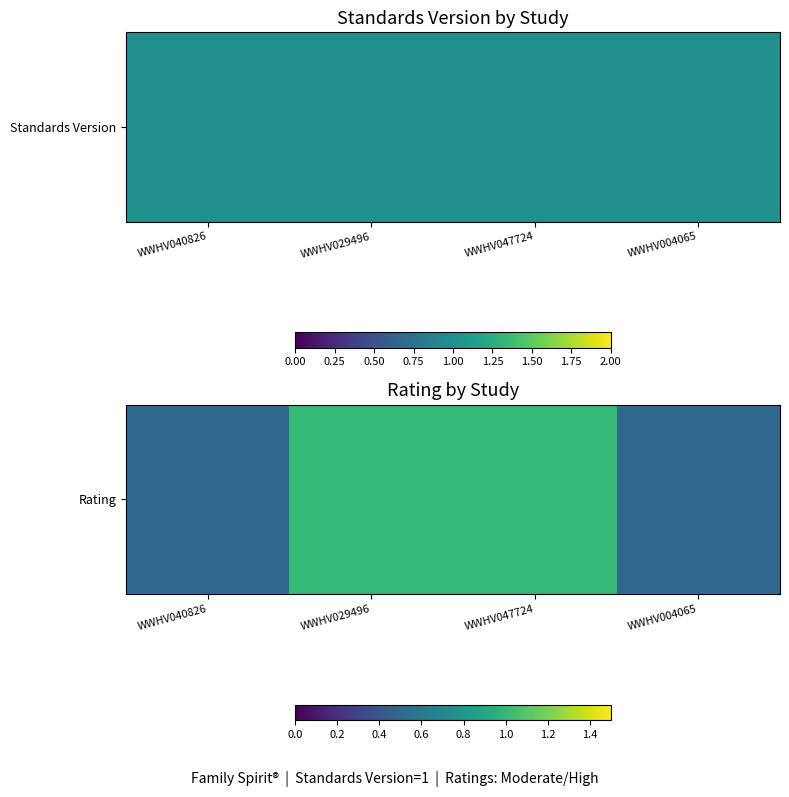

What is the change in value from WWHV040826 to WWHV047724?

+0.5